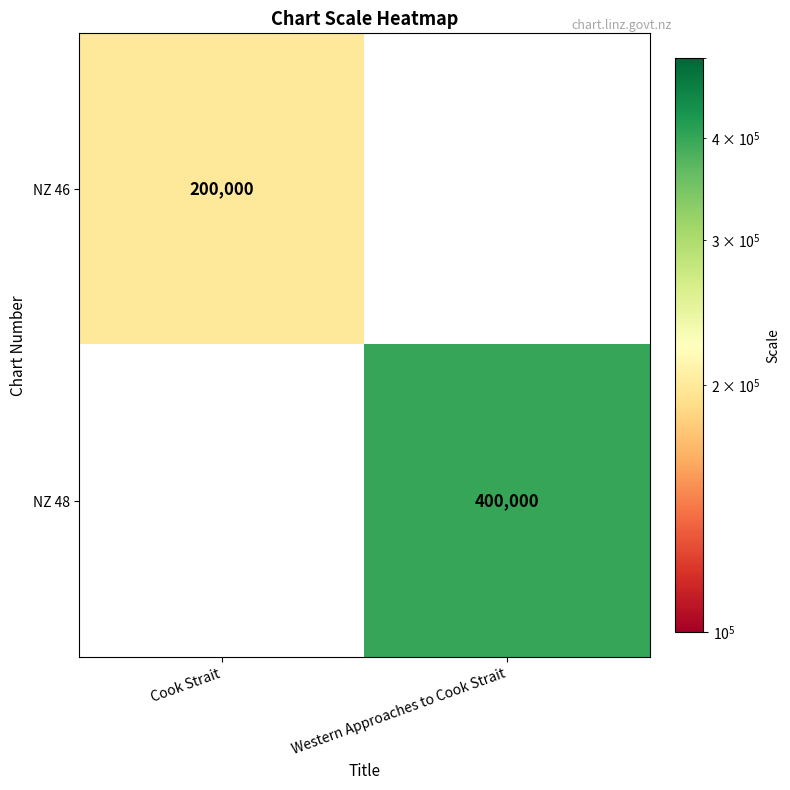

The NZ 46 series shows 200000 at Cook Strait. True or false?

True